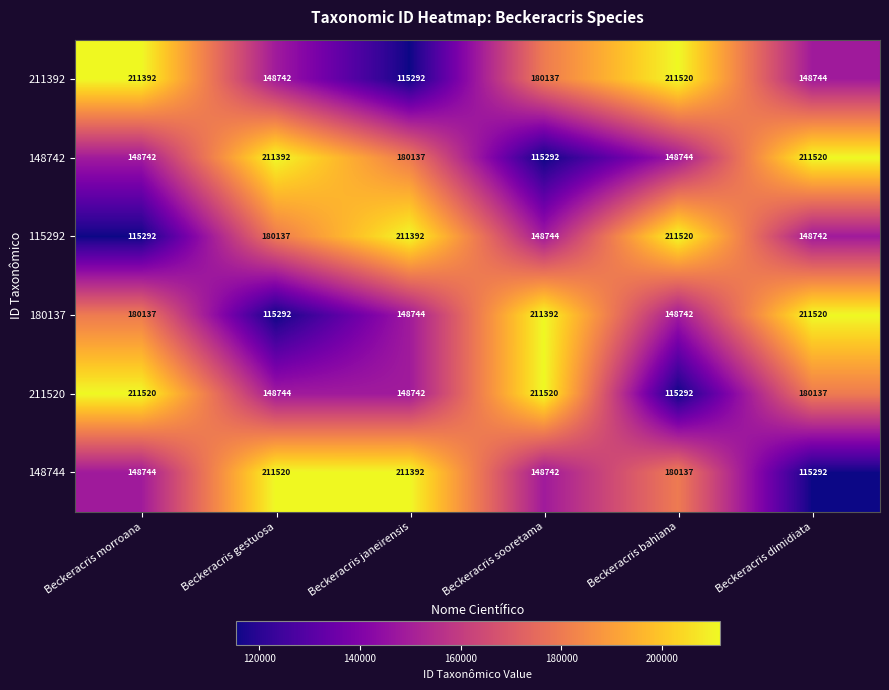

Which series changed the most between Beckeracris sooretama and Beckeracris bahiana?

211520